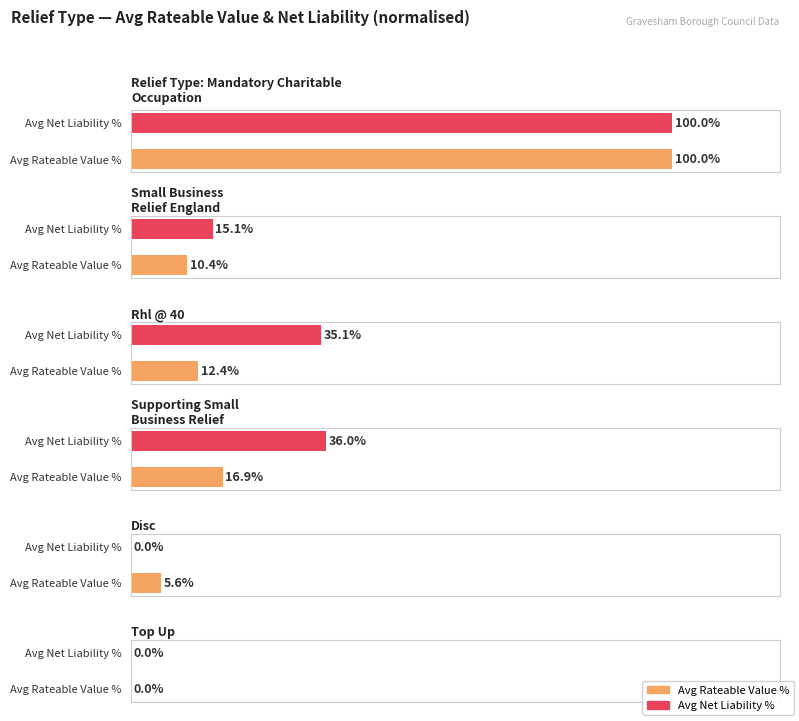

The Average Rateable Value series shows 45250.0 at Mandatory Charitable Occupation. True or false?

True